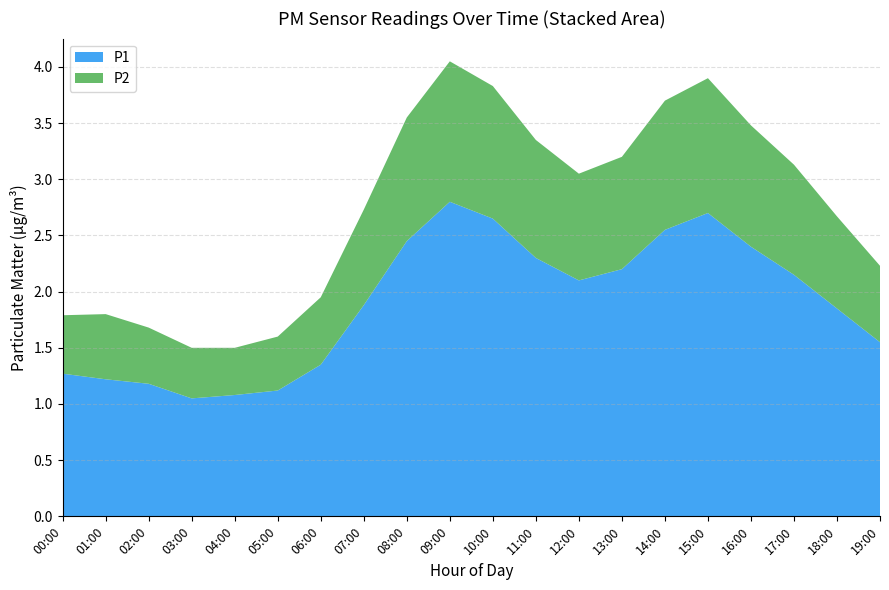

Reading left to right, list all the values displayed in this chart.

P1: 00:00=1.3	01:00=1.2	02:00=1.2	03:00=1.1	04:00=1.1	05:00=1.1	06:00=1.4	07:00=1.9	08:00=2.5	09:00=2.8	10:00=2.6	11:00=2.3	12:00=2.1	13:00=2.2	14:00=2.5	15:00=2.7	16:00=2.4	17:00=2.1	18:00=1.9	19:00=1.6
P2: 00:00=0.5	01:00=0.6	02:00=0.5	03:00=0.5	04:00=0.4	05:00=0.5	06:00=0.6	07:00=0.8	08:00=1.1	09:00=1.2	10:00=1.2	11:00=1.1	12:00=0.9	13:00=1.0	14:00=1.1	15:00=1.2	16:00=1.1	17:00=1.0	18:00=0.8	19:00=0.7